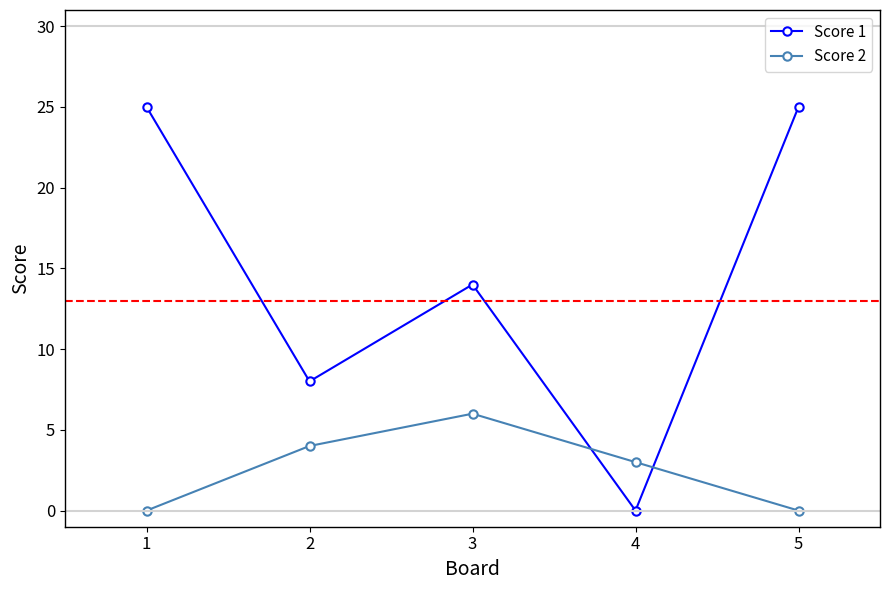

What is the value of the Score 2 point at the 3rd from the left?

6